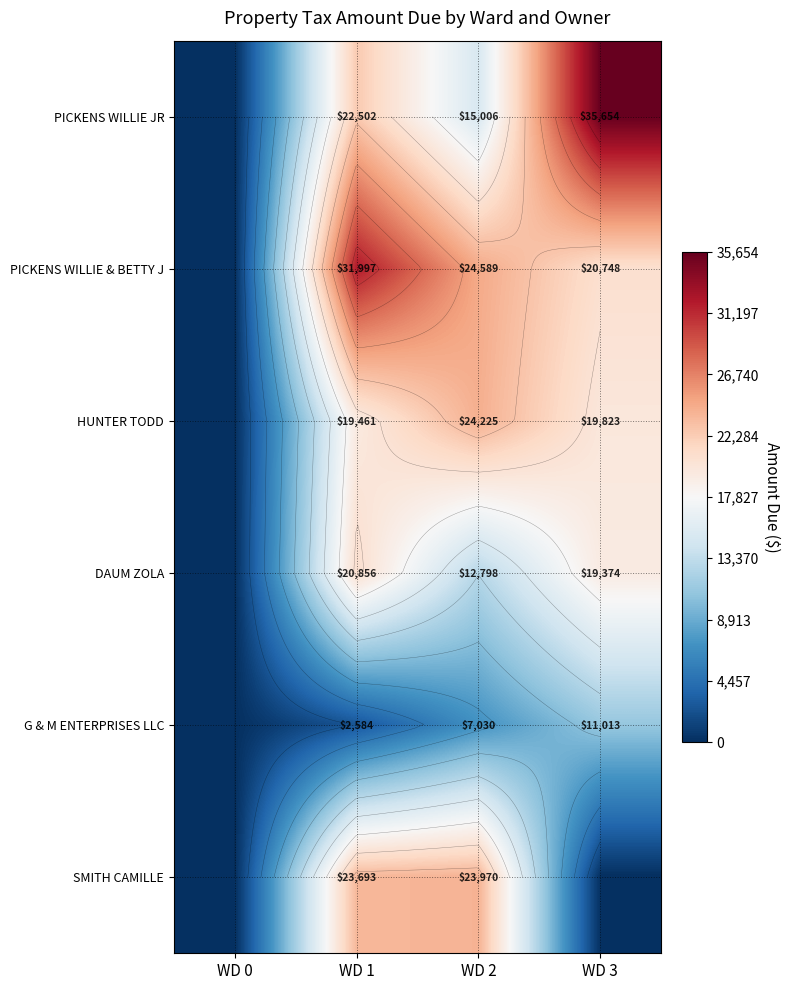

True or false: G & M ENTERPRISES LLC has a value of 0.0 at WD 0.

True